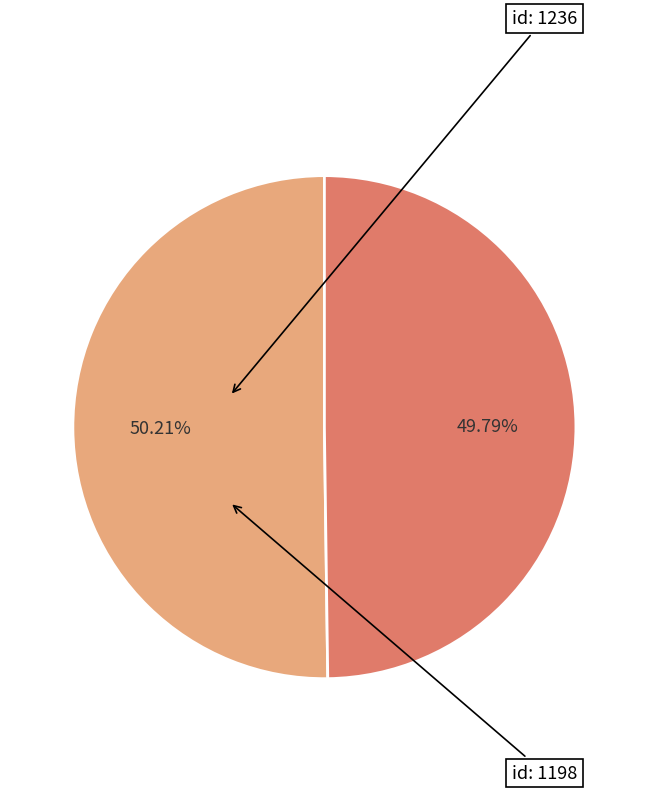

Is there a majority slice in this chart?

Yes